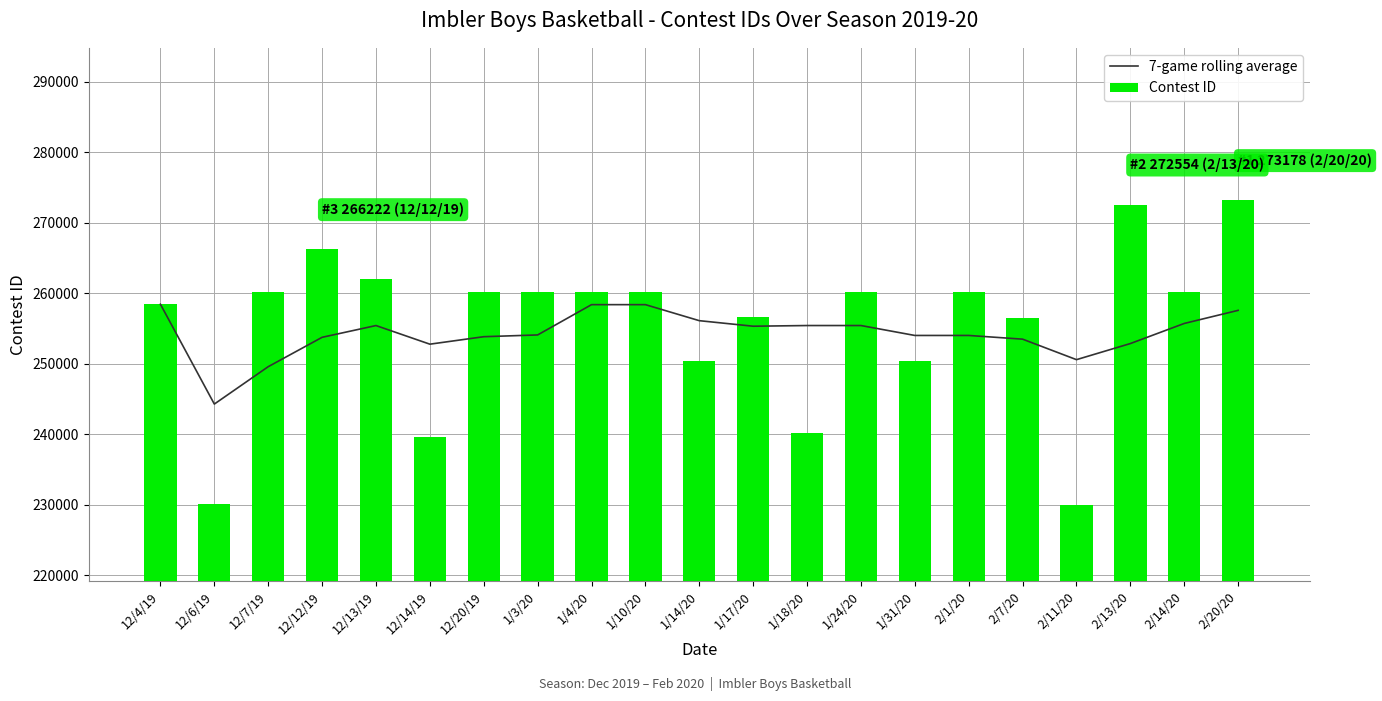

Reading left to right, what are all the values shown in this chart?

7-game rolling average: 12/4/19=258413.0	12/6/19=244256.0	12/7/19=249559.7	12/12/19=253725.2	12/13/19=255393.6	12/14/19=252751.5	12/20/19=253811.0	1/3/20=254061.9	1/4/20=258357.7	1/10/20=258358.3	1/14/20=256084.9	1/17/20=255298.4	1/18/20=255395.4	1/24/20=255396.0	1/31/20=253988.0	2/1/20=253988.4	2/7/20=253463.1	2/11/20=250556.1	2/13/20=252840.7	2/14/20=255691.4	2/20/20=257549.4
Contest ID: 12/4/19=258413.0	12/6/19=230099.0	12/7/19=260167.0	12/12/19=266222.0	12/13/19=262067.0	12/14/19=239541.0	12/20/19=260168.0	1/3/20=260169.0	1/4/20=260170.0	1/10/20=260171.0	1/14/20=250308.0	1/17/20=256562.0	1/18/20=240220.0	1/24/20=260172.0	1/31/20=250313.0	2/1/20=260173.0	2/7/20=256494.0	2/11/20=229959.0	2/13/20=272554.0	2/14/20=260175.0	2/20/20=273178.0